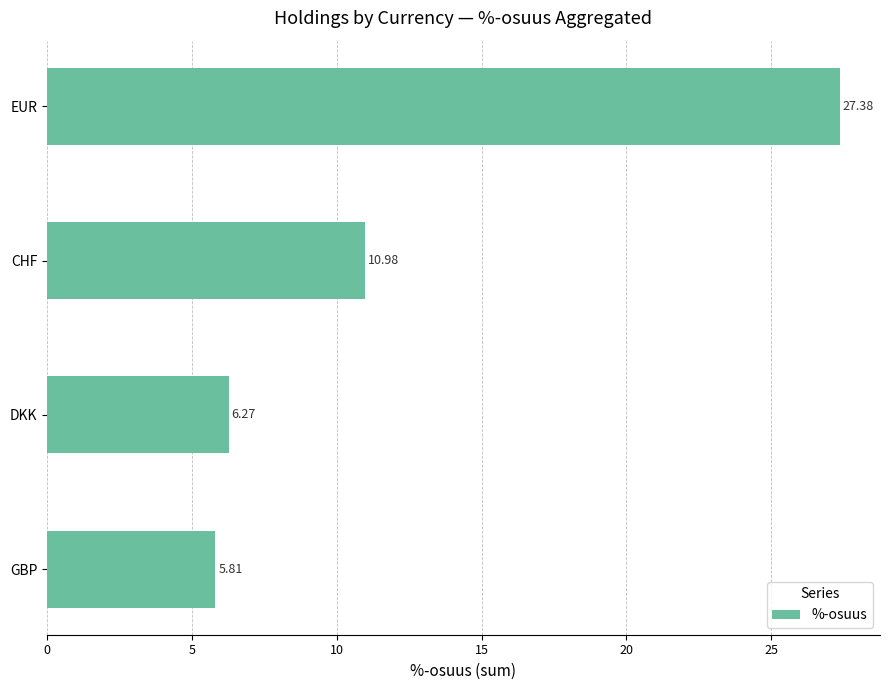

Rank the categories by value from lowest to highest.

GBP, DKK, CHF, EUR